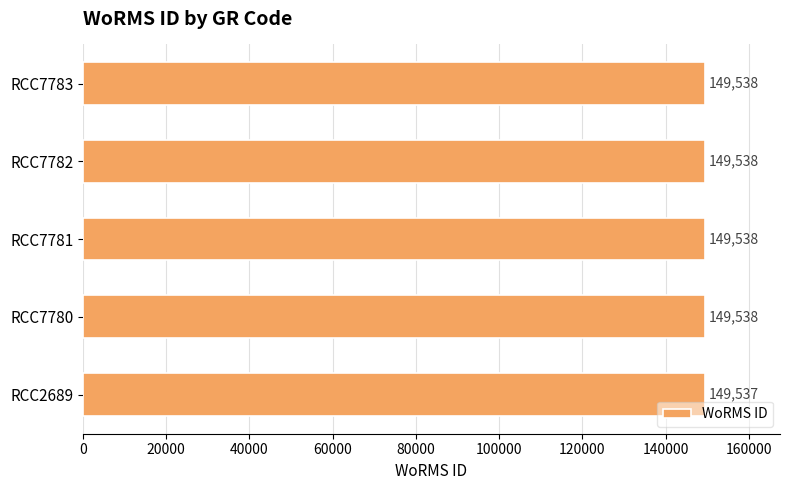

How many values are between 149538 and 149539?

4